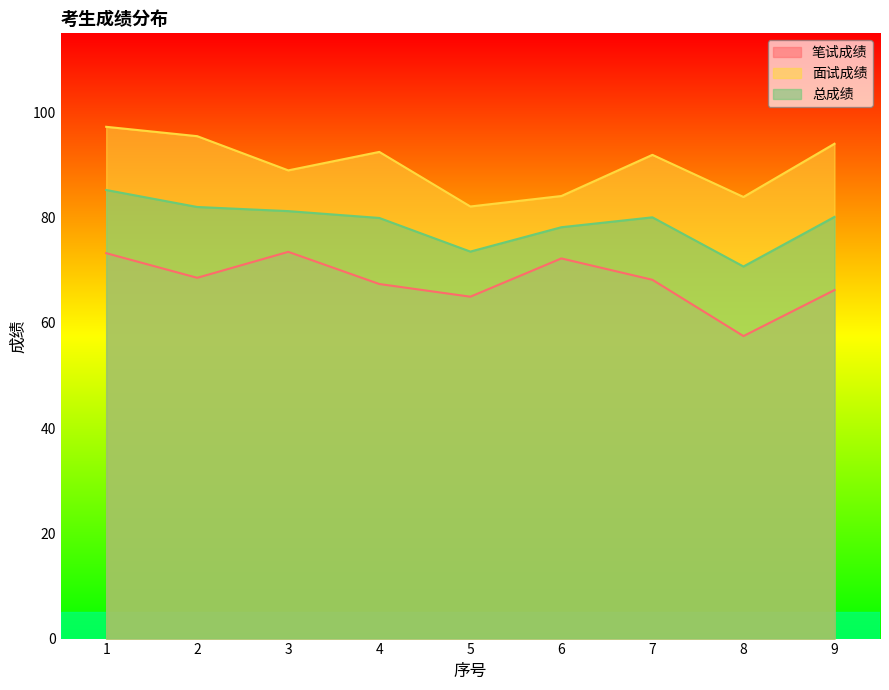

Where does the 总成绩 series first go above 80?

1